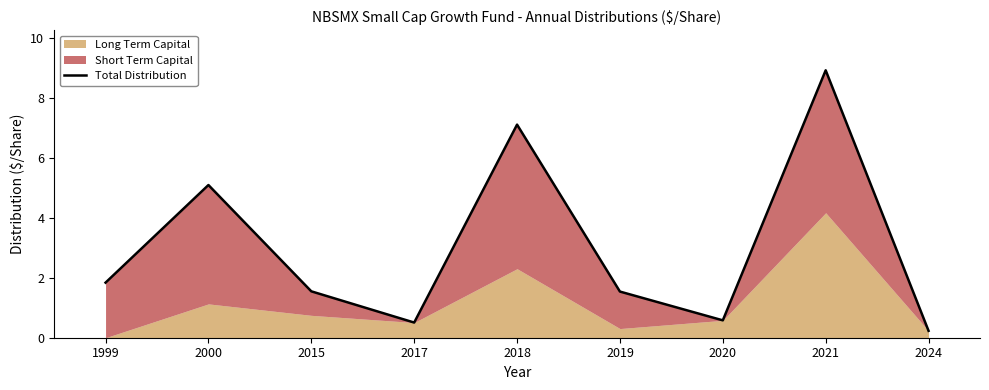

Which category has the lowest value across all series?

2024